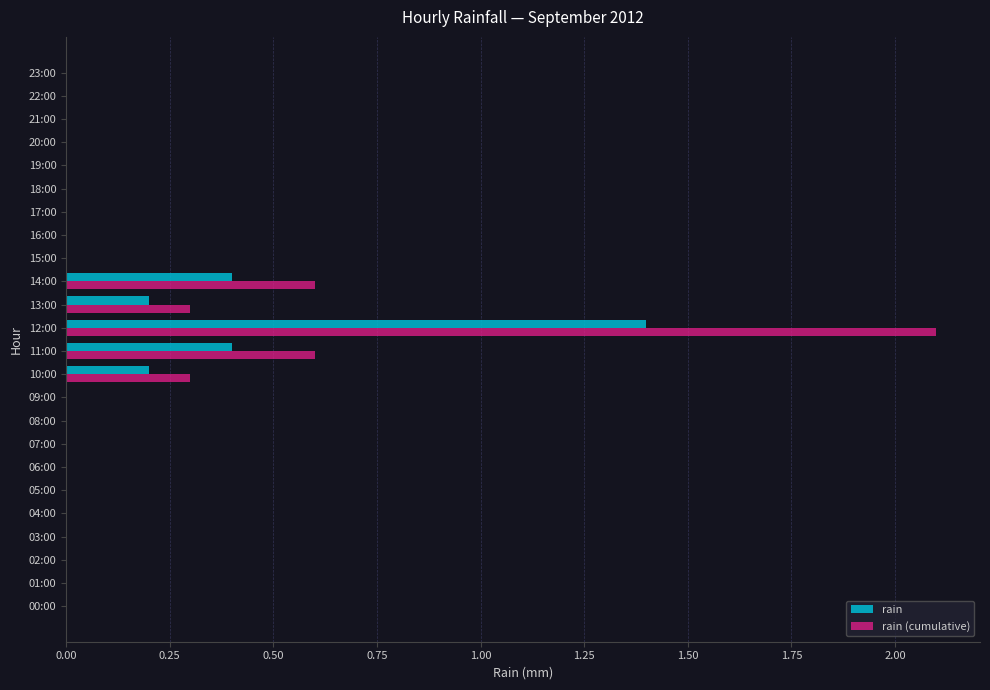

Which series has the largest total across all categories?

rain (cumulative)